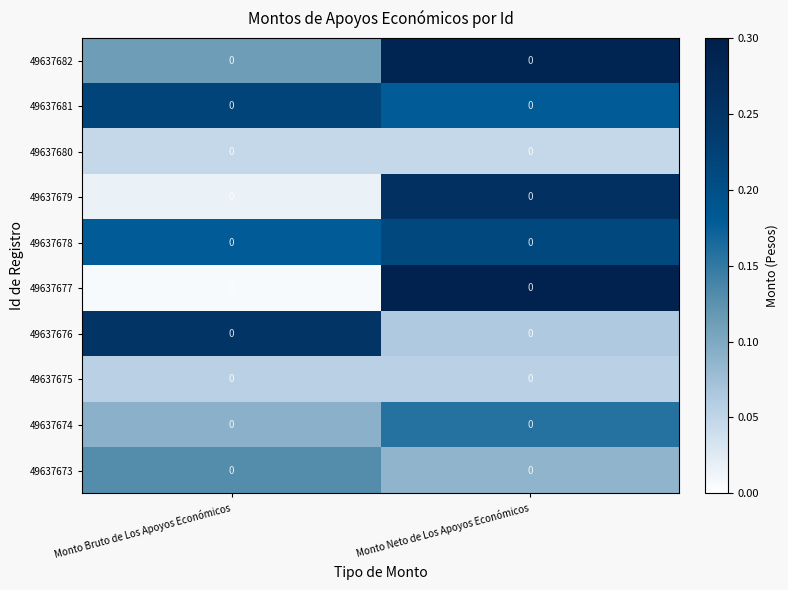

Which series has the largest total across all categories?

49637681